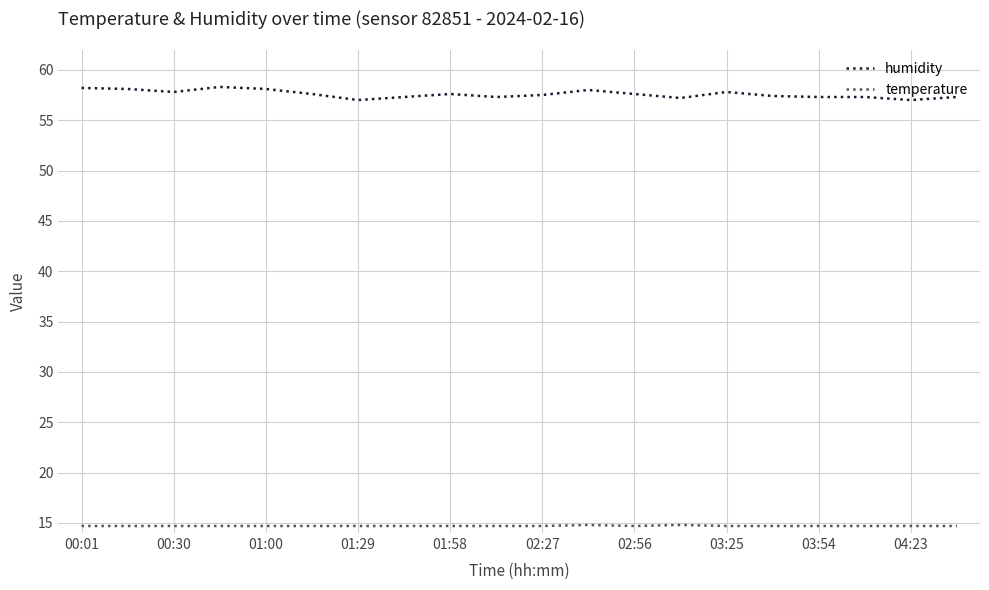

Which series has the largest range (max minus min)?

humidity